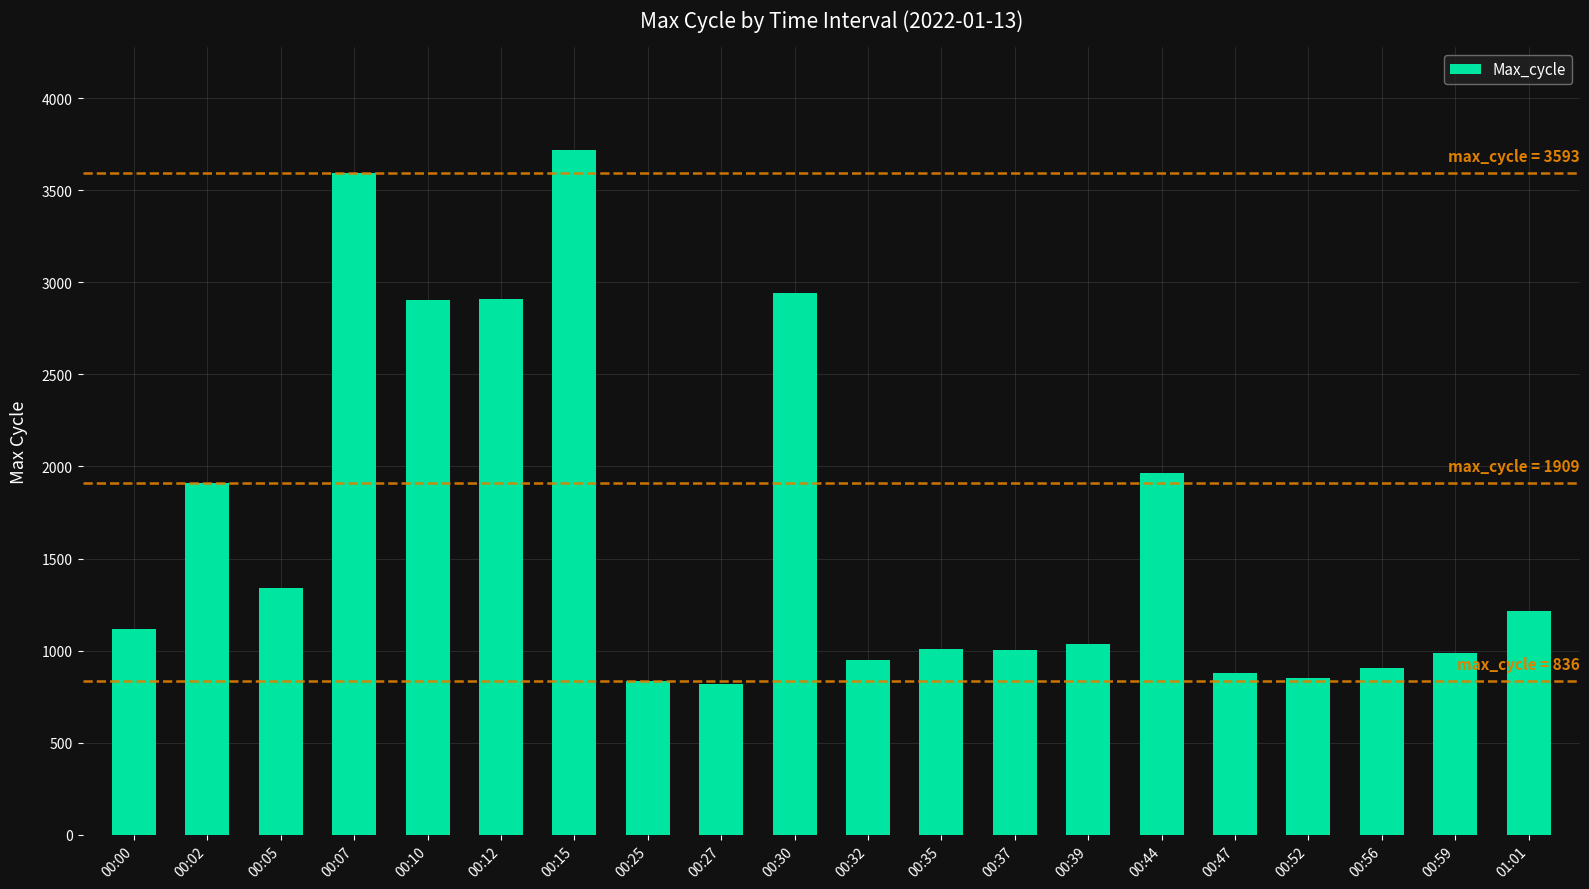

Where is the data nearest to the value 2267?

00:44